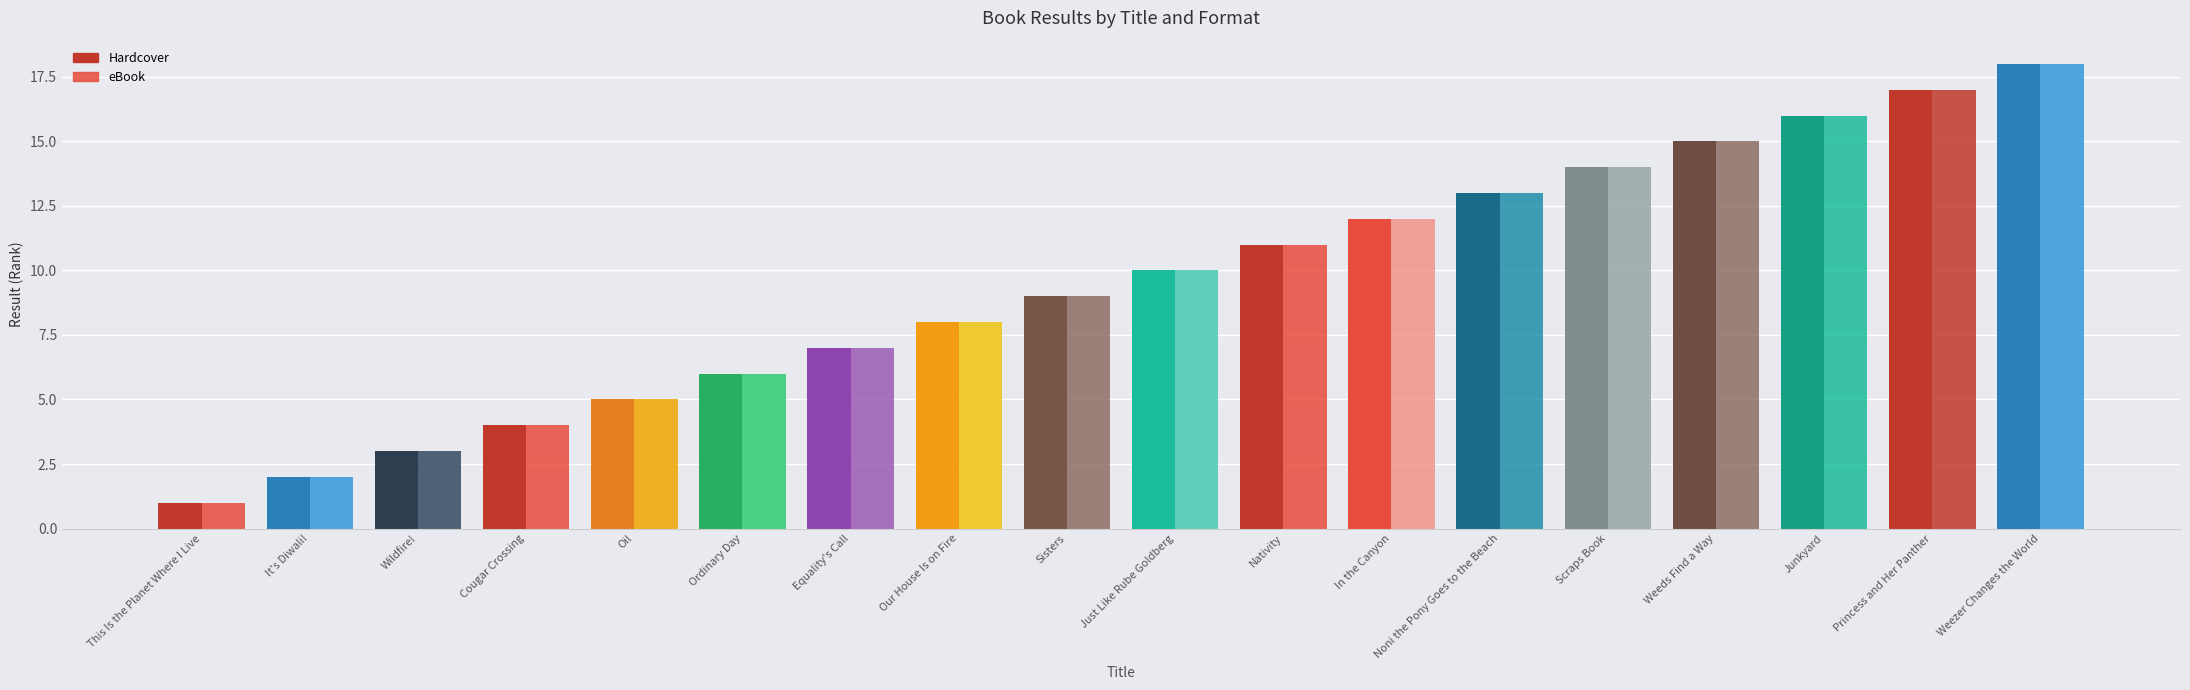

How many data points does each series have?

18